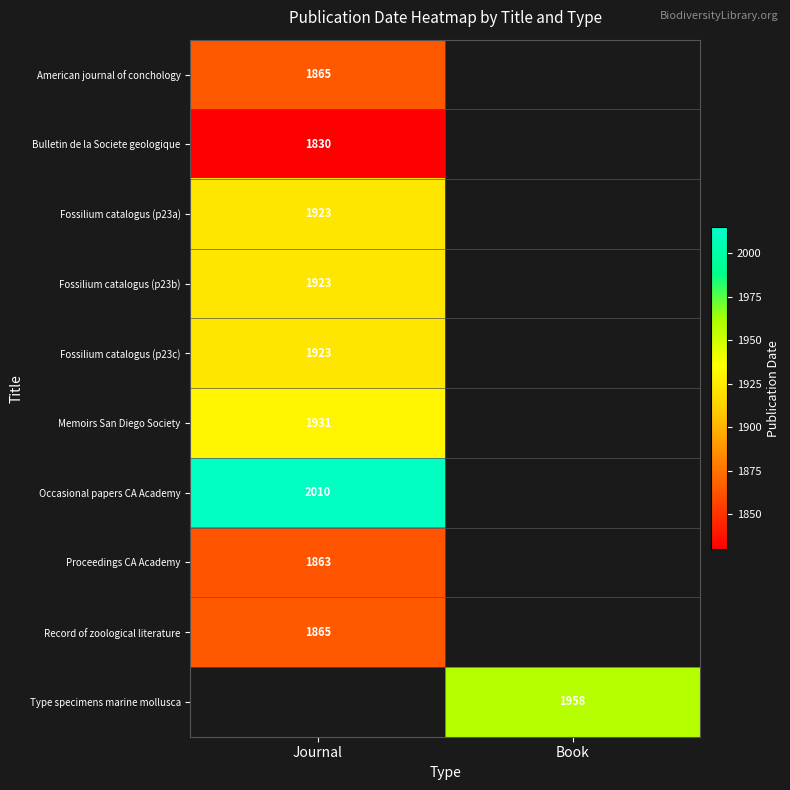

Is the value of Type specimens marine mollusca at Book greater than the value of Memoirs San Diego Society at Journal?

Yes